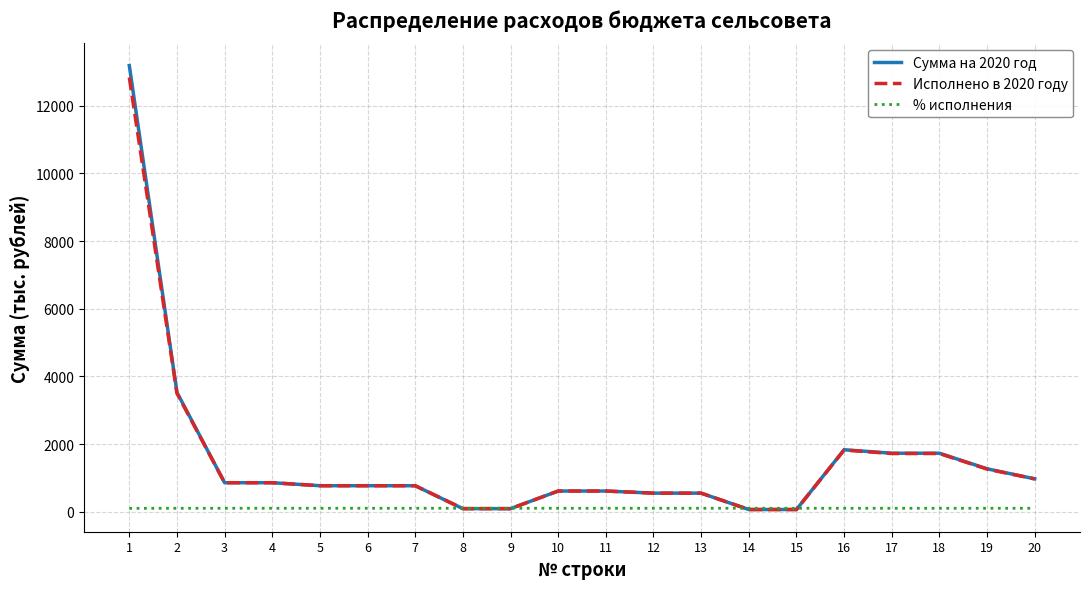

What is the difference between the maximum and minimum values in the % исполнения series?

2.7